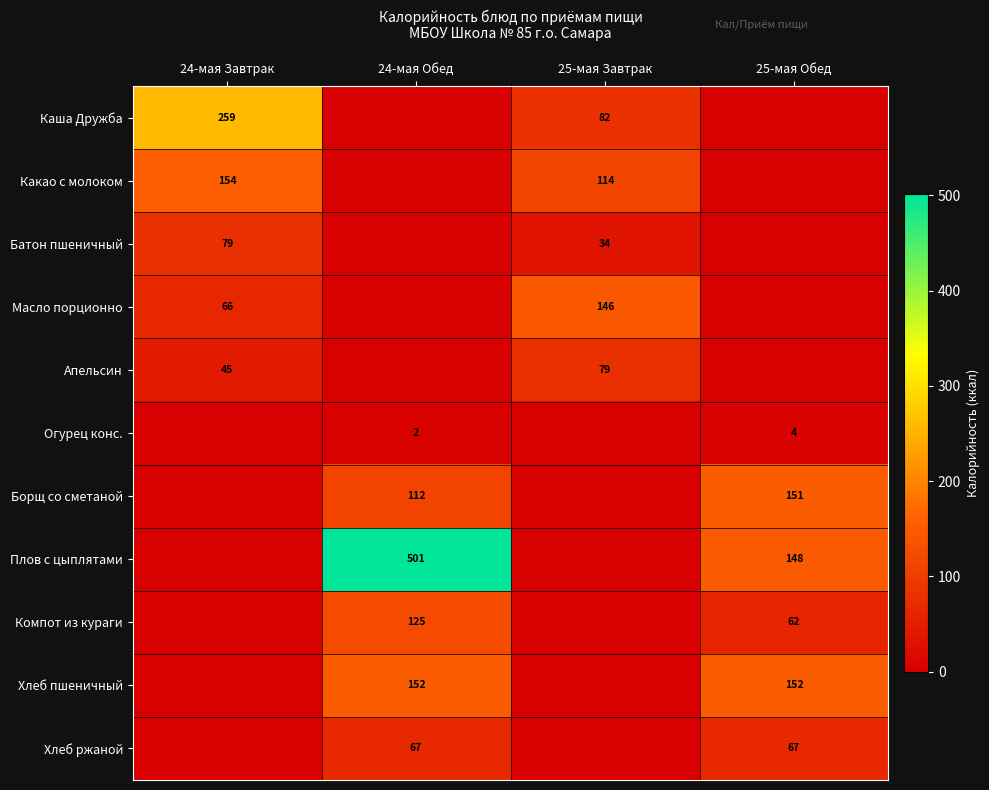

The Плов с цыплятами series shows 213 at 24-мая Обед. True or false?

False